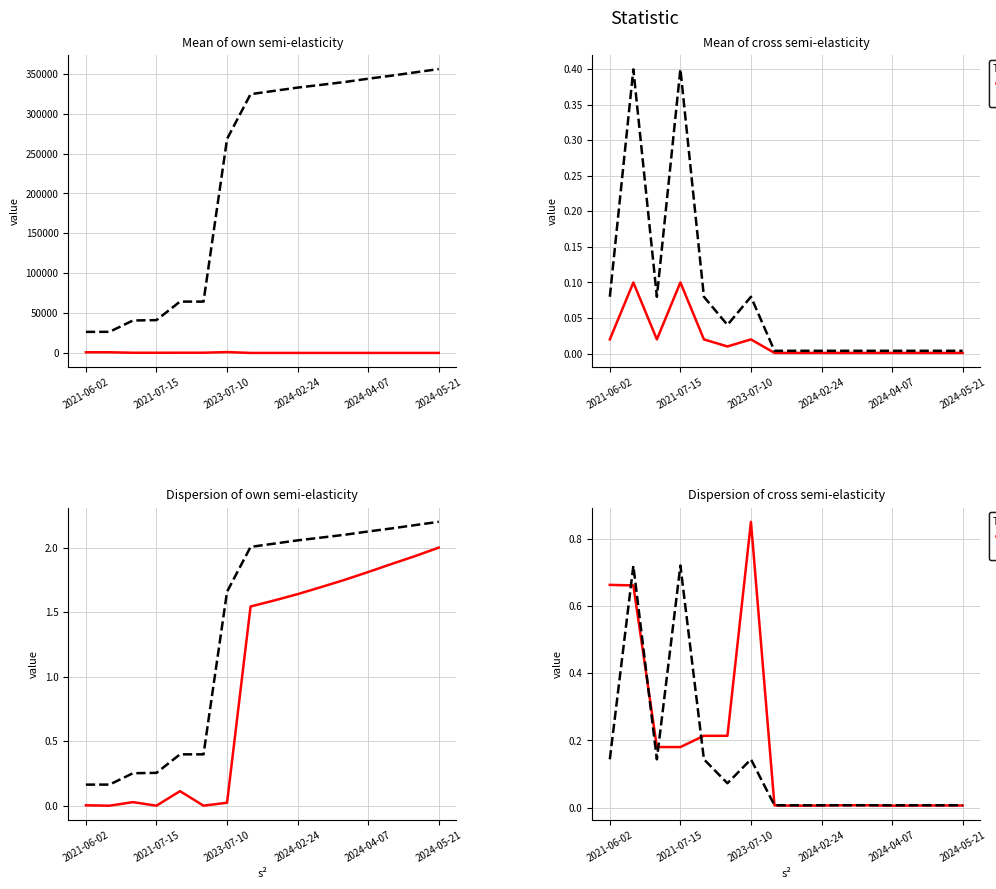

What is the maximum value for True value?

0.7